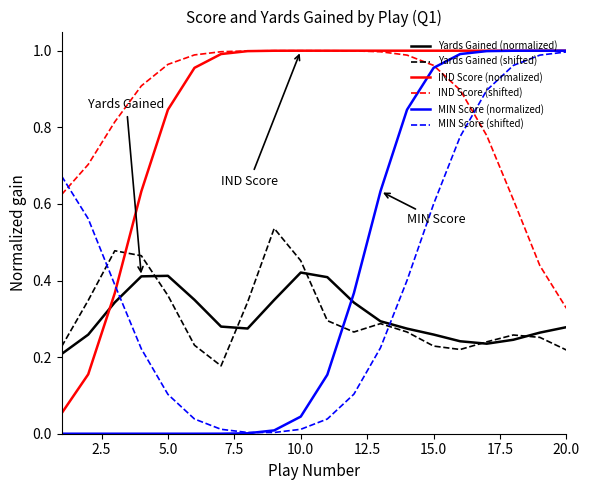

True or false: Yards Gained (shifted) and IND Score (shifted) intersect in this chart.

False